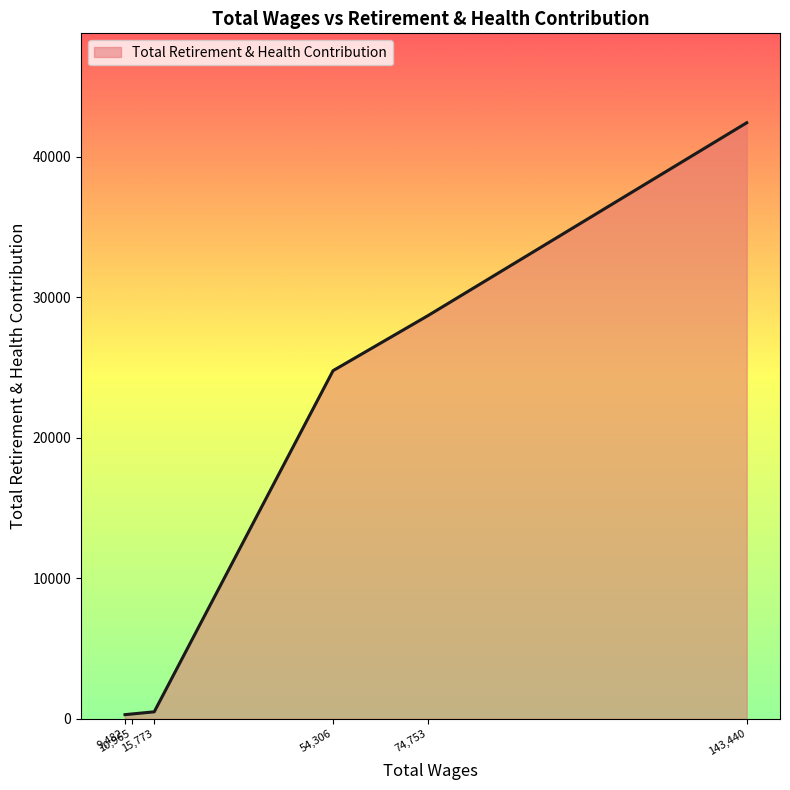

What is the average value?

16174